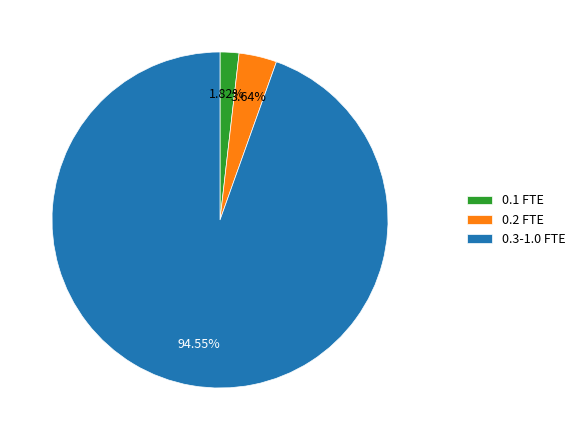

Do 0.2 FTE and 0.1 FTE together represent more than half of the pie?

No